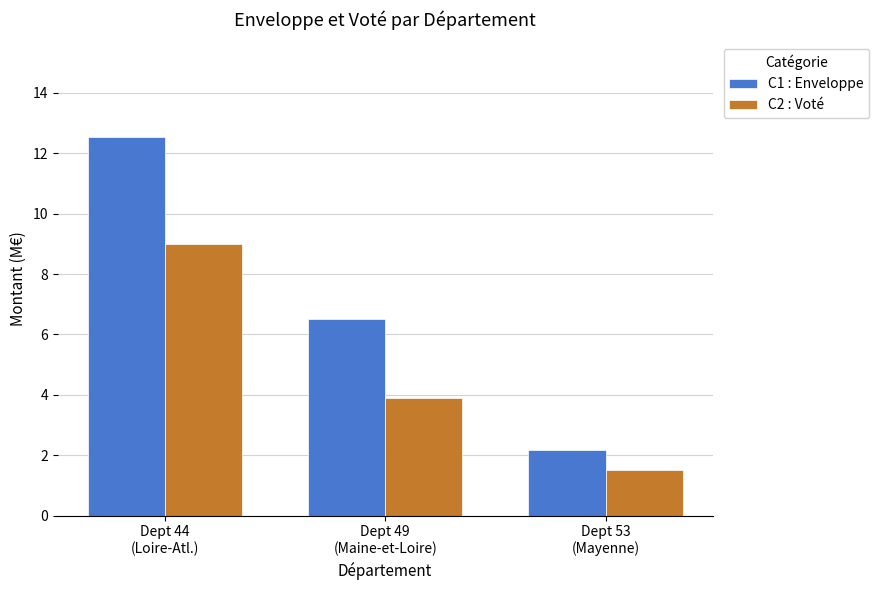

Does the chart contain stacked bars?

No